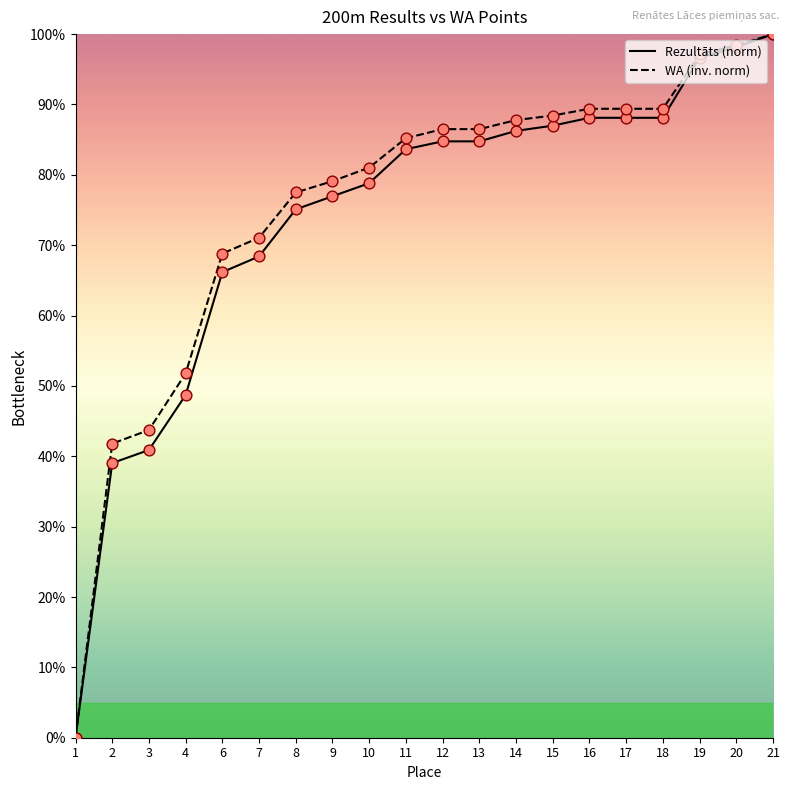

Which series has the widest spread of Y values?

Rezultāts (norm)